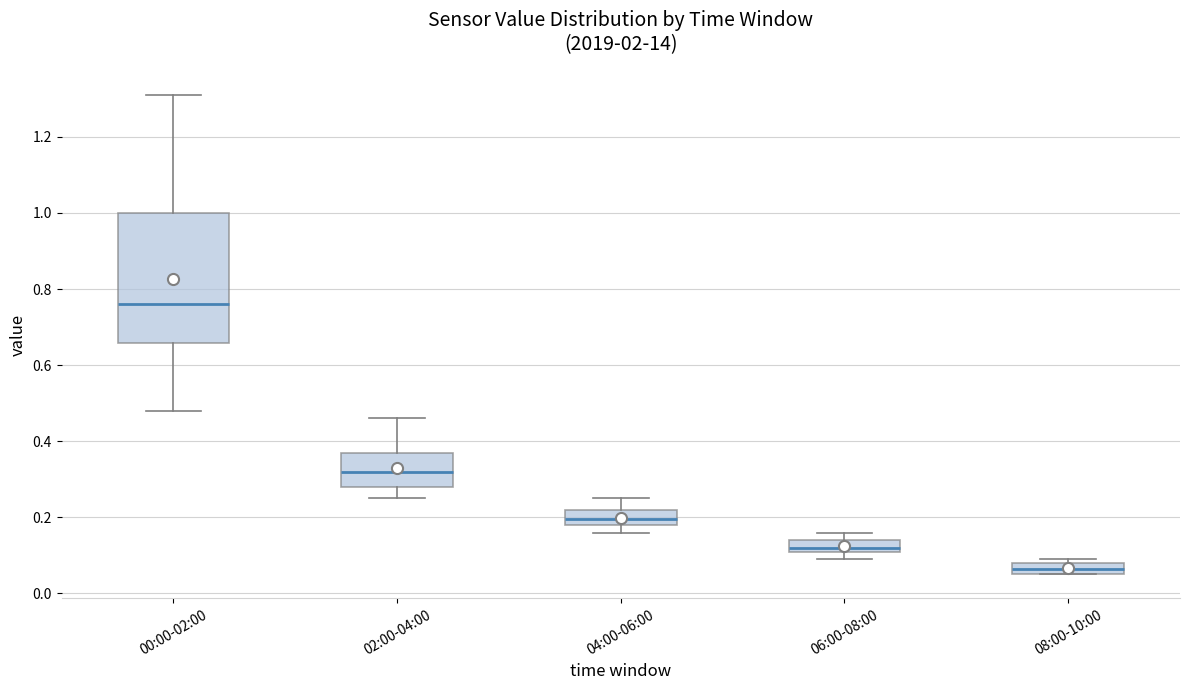

Reading left to right, read every box against the y-axis: the position of its median line, the range the box covers, and the ends of its whiskers. The values are not printed on the chart, so give them approximately, as read against the axis.

00:00-02:00: median 0.76, box 0.66 to 1.00, whiskers 0.48 to 1.32
02:00-04:00: median 0.32, box 0.28 to 0.38, whiskers 0.26 to 0.46
04:00-06:00: median 0.20, box 0.18 to 0.22, whiskers 0.16 to 0.26
06:00-08:00: median 0.12 (just above the box's lower edge), box 0.12 to 0.14, whiskers 0.10 to 0.16
08:00-10:00: median 0.06 (inside the box), box 0.06 to 0.08, whiskers 0.06 to 0.10